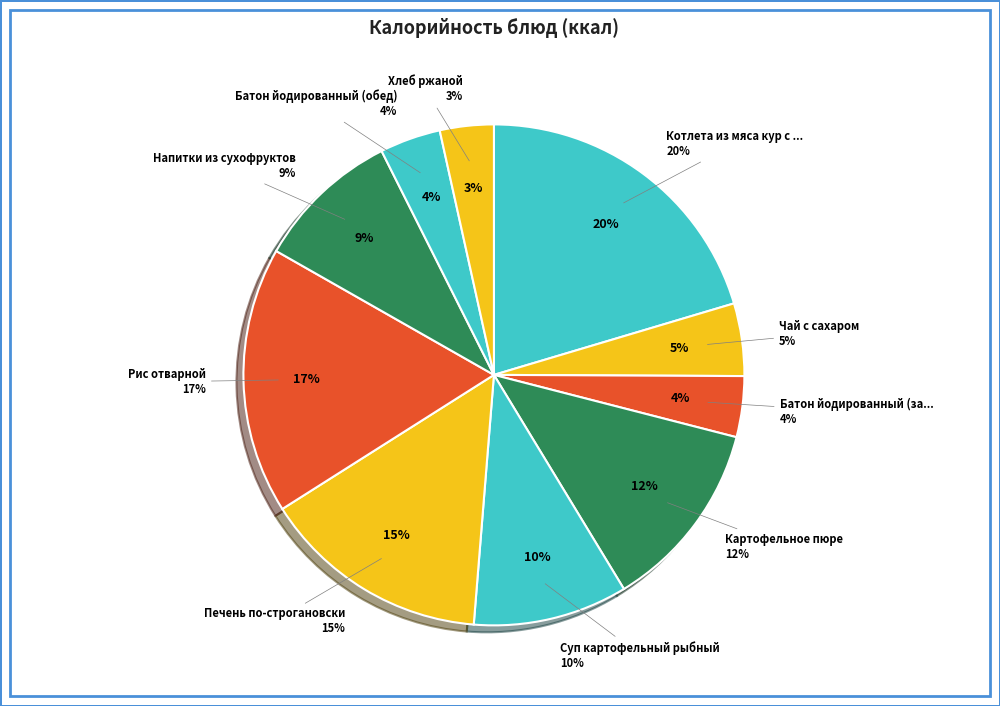

True or false: Рис отварной accounts for 25% of the total.

False